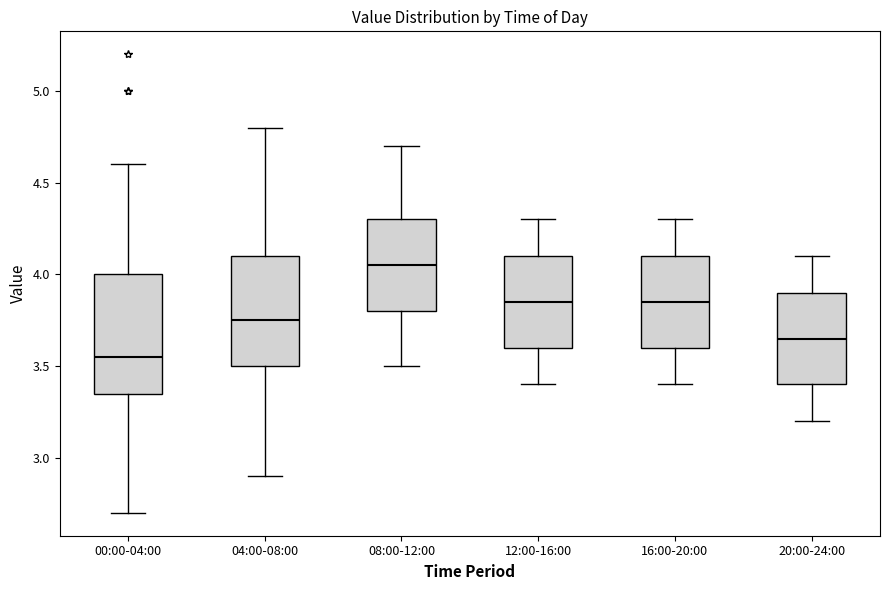

Which box has the highest median line?

08:00-12:00